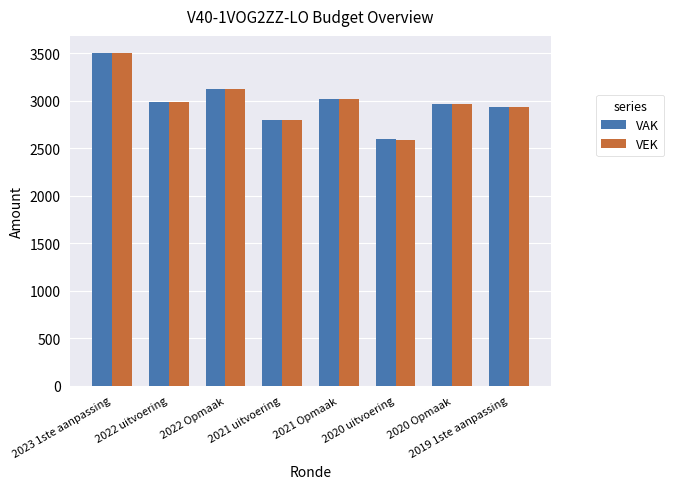

What is the total value across all series at 2019 1ste aanpassing?

5876